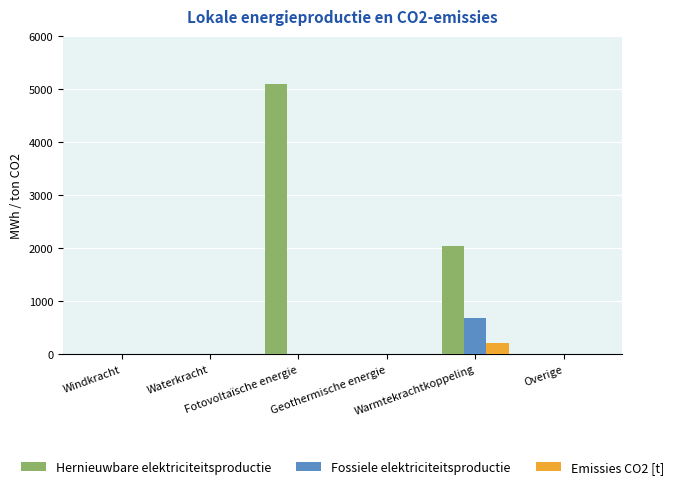

What is the sum of all Fossiele elektriciteitsproductie values?

683.4